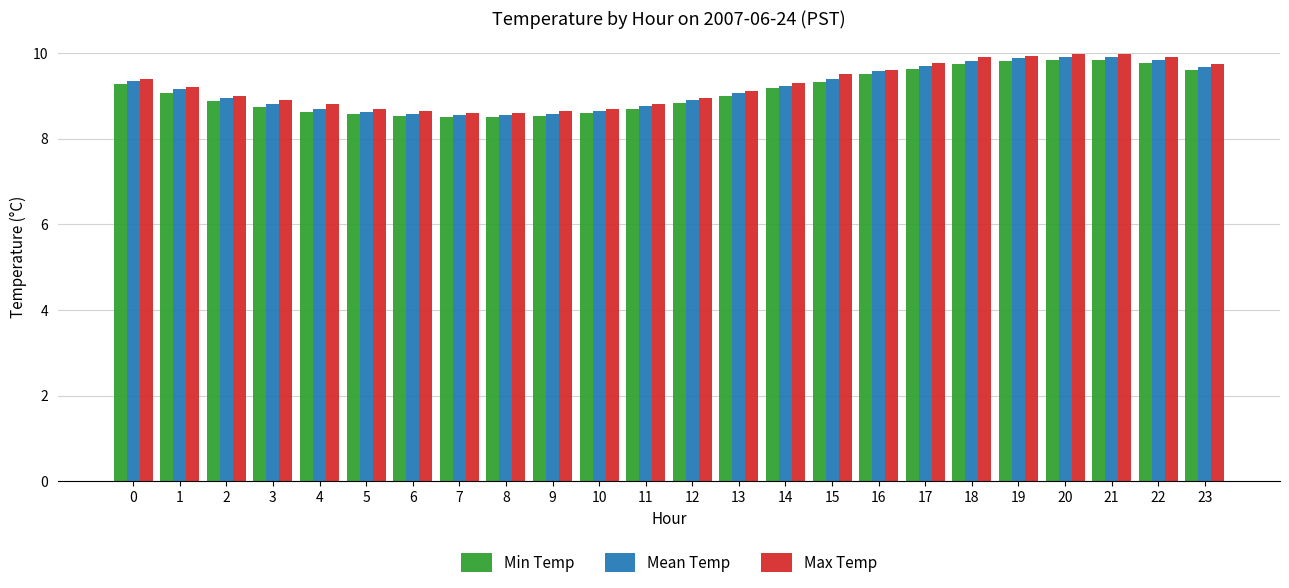

How many values in the Mean Temp series exceed 9?

13